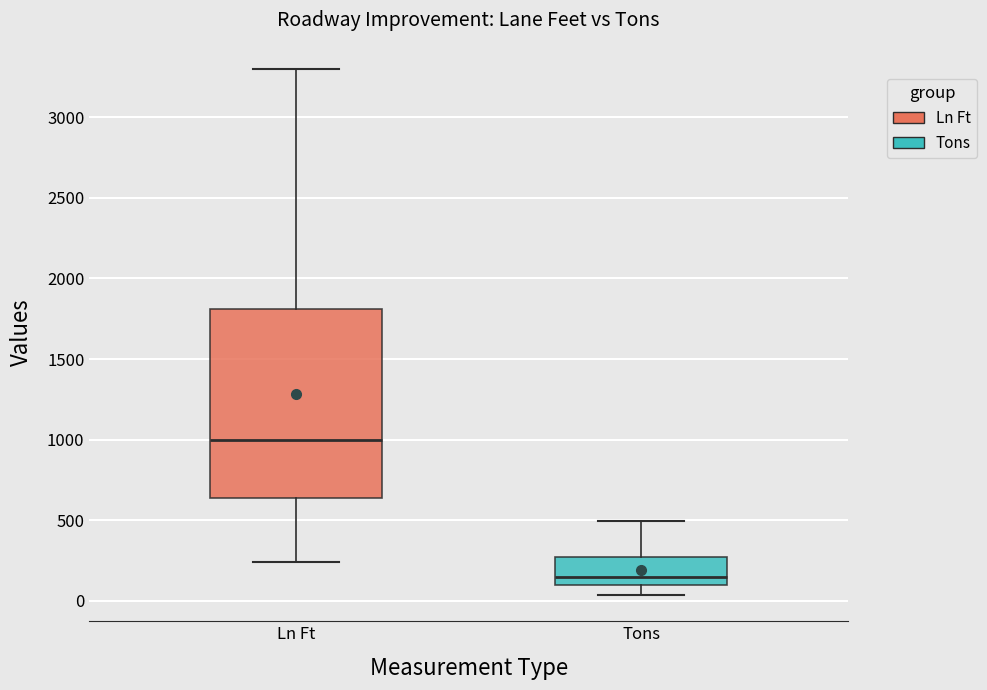

Reading left to right, read every box against the y-axis: the position of its median line, the range the box covers, and the ends of its whiskers. The values are not printed on the chart, so give them approximately, as read against the axis.

Ln Ft: median 1000, box 650 to 1800, whiskers 250 to 3300
Tons: median 150, box 100 to 250, whiskers 50 to 500